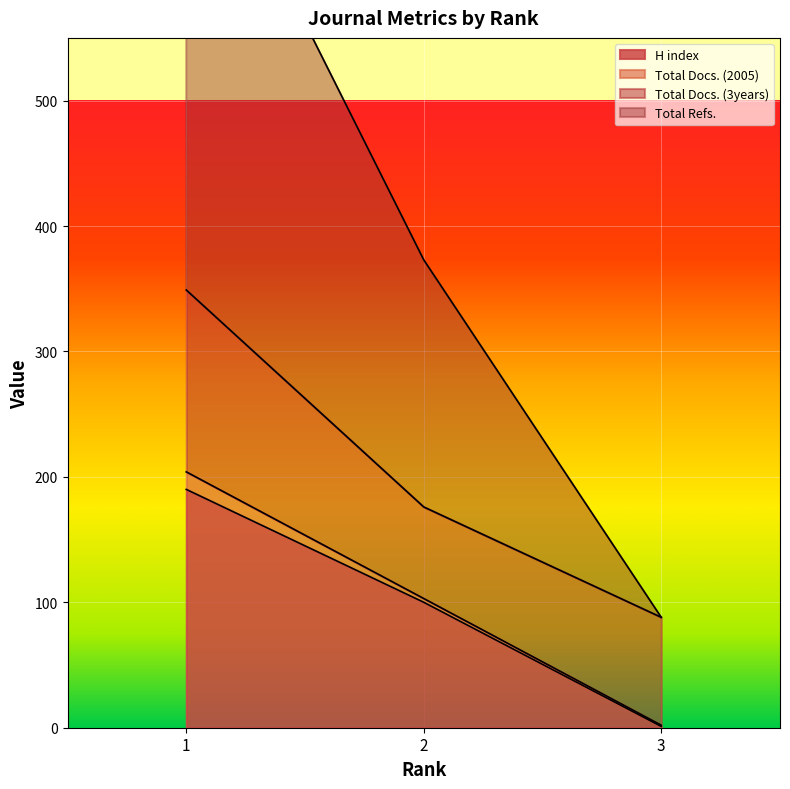

Does the chart display data point markers on the line(s)?

No